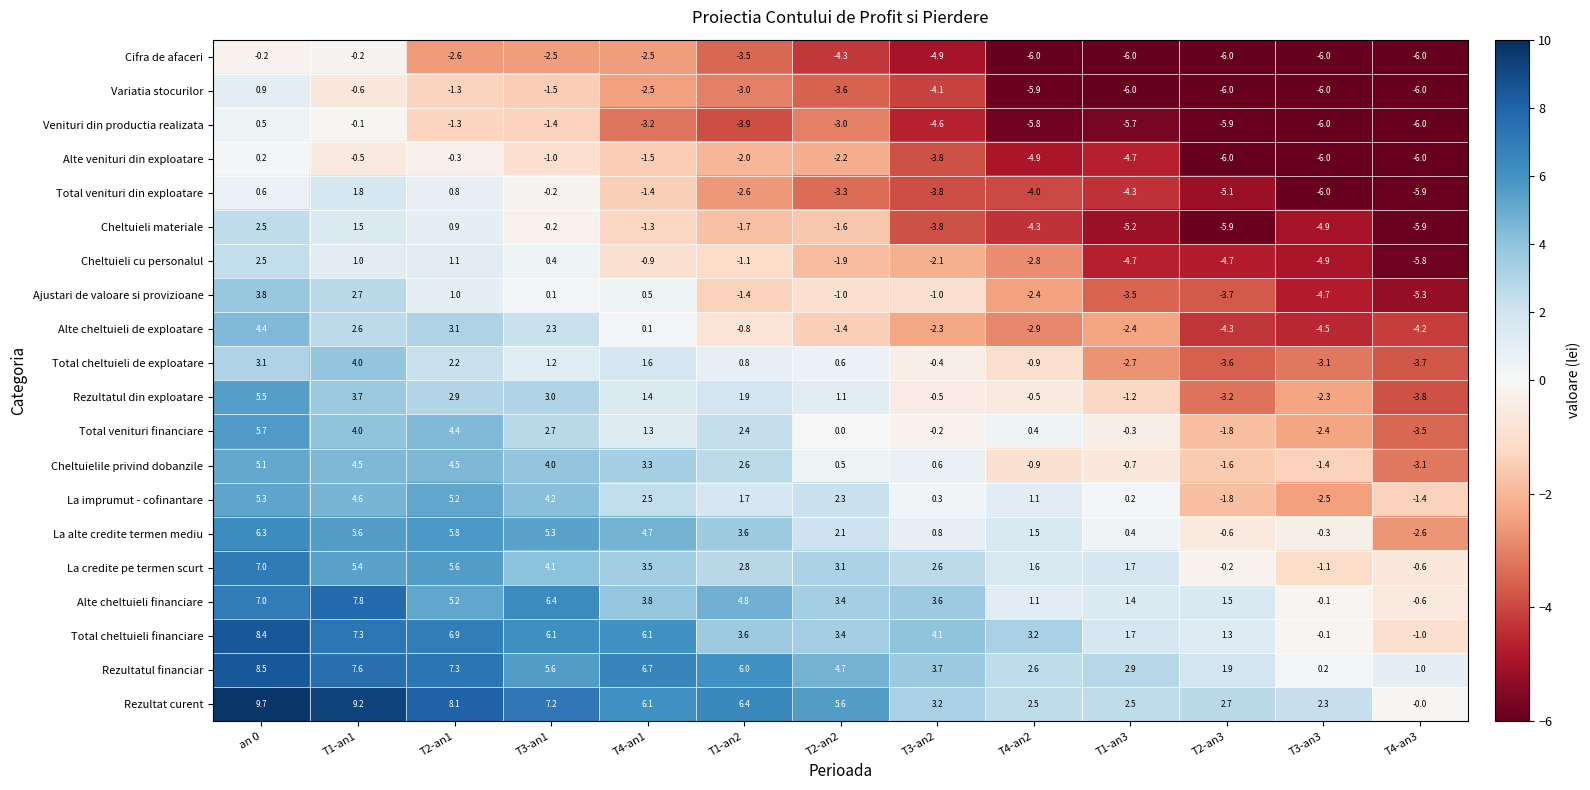

Count the number of categories in the chart.

13